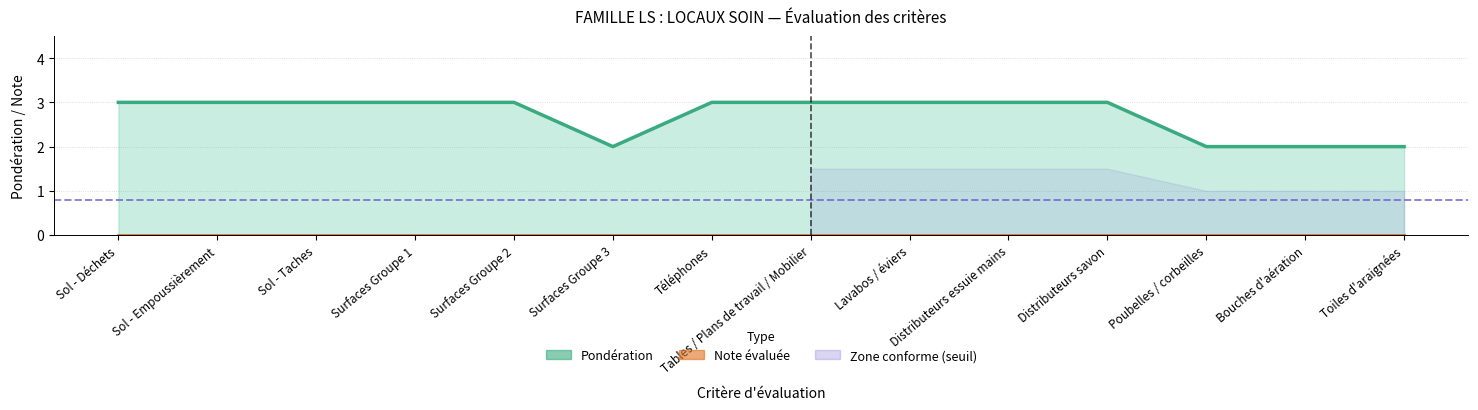

Is it true that the value at Distributeurs essuie mains is 2?

False